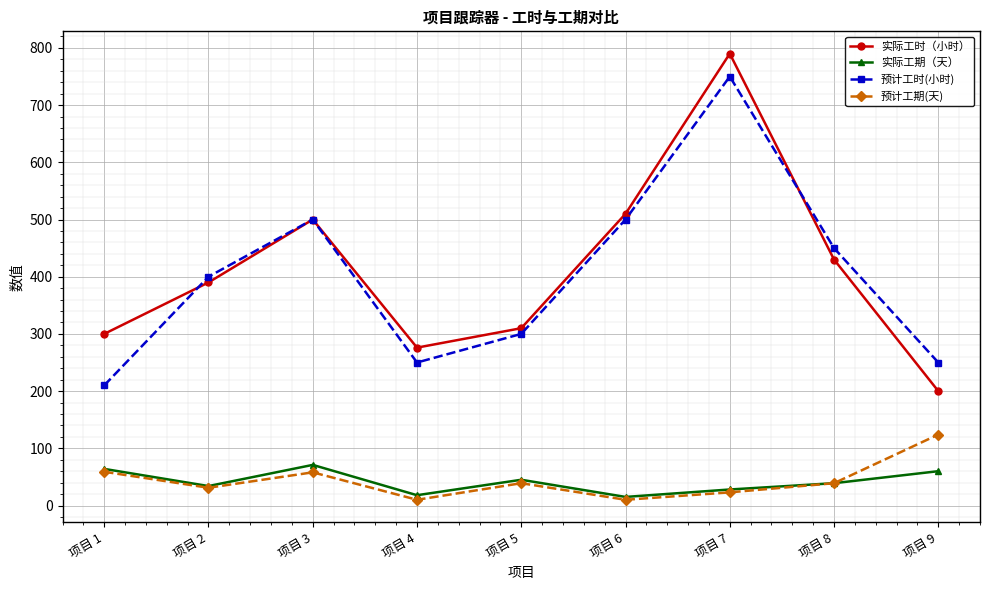

What is the value of the 实际工期（天） point at the 3rd from the left?

71